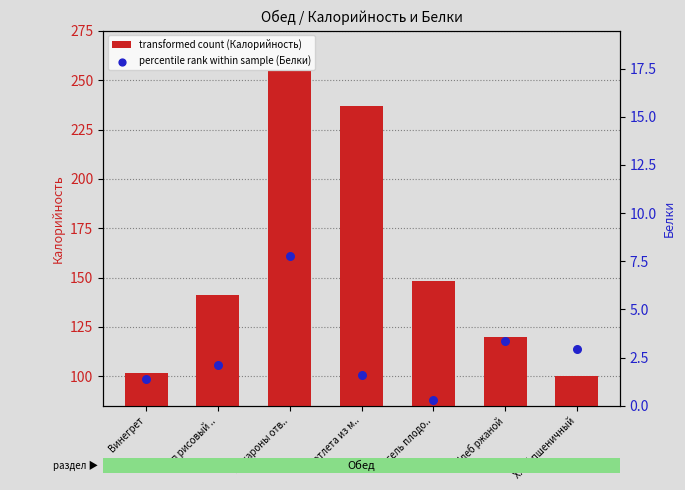

Which series has the widest spread of Y values?

transformed count (Калорийность)